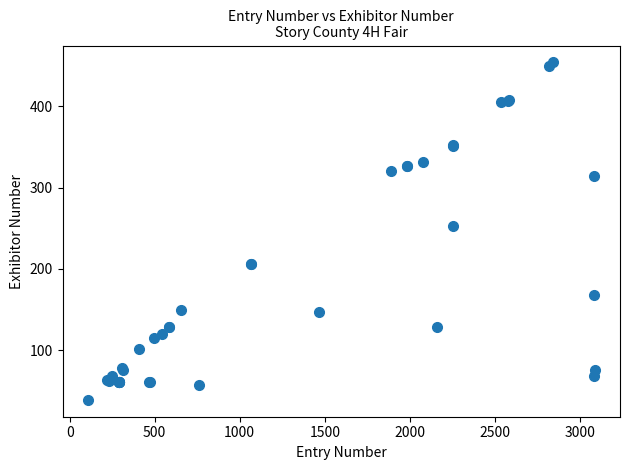

What Y value in the scatter plot is closest to 246?

253